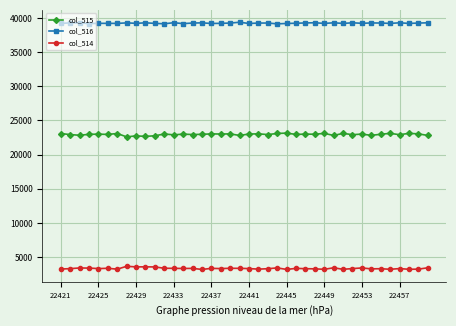

At how many categories does at least one series exceed 4744?

40